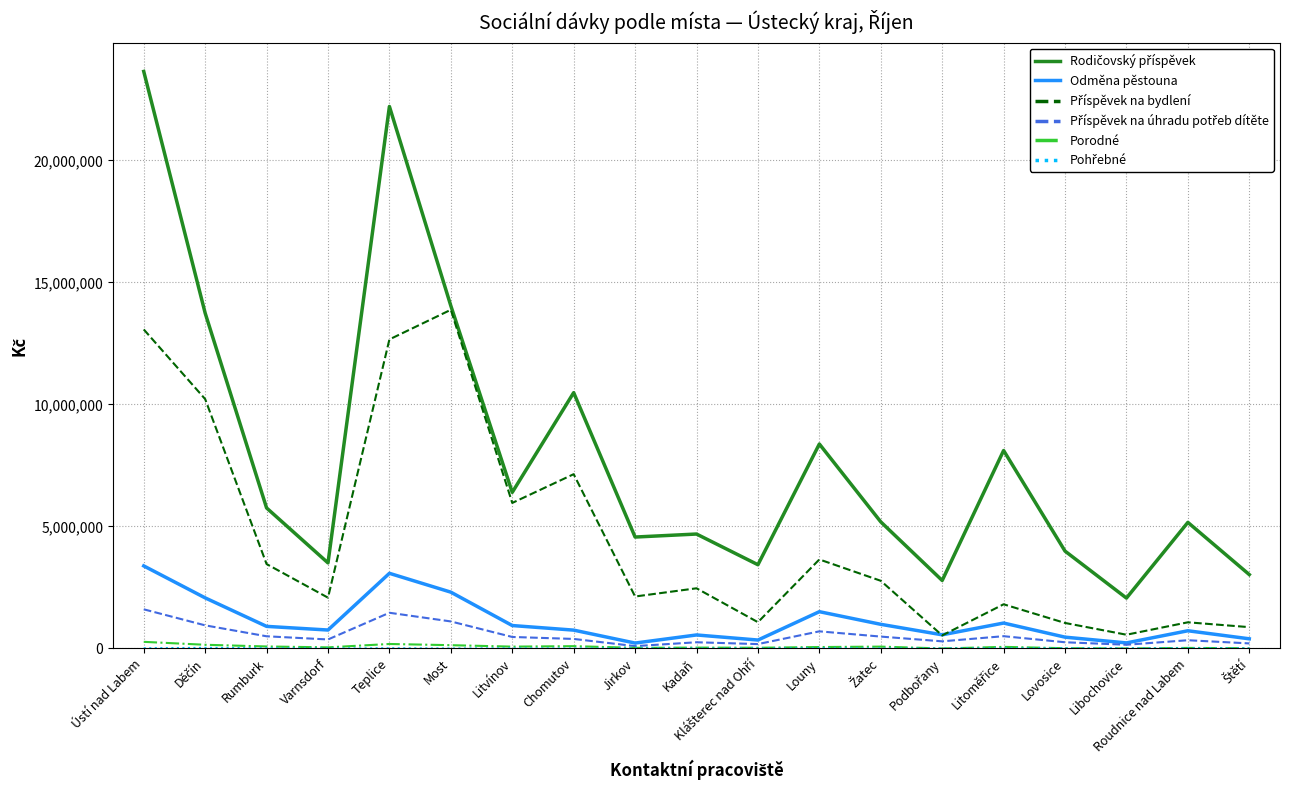

Which category has the highest value across all series?

Ústí nad Labem